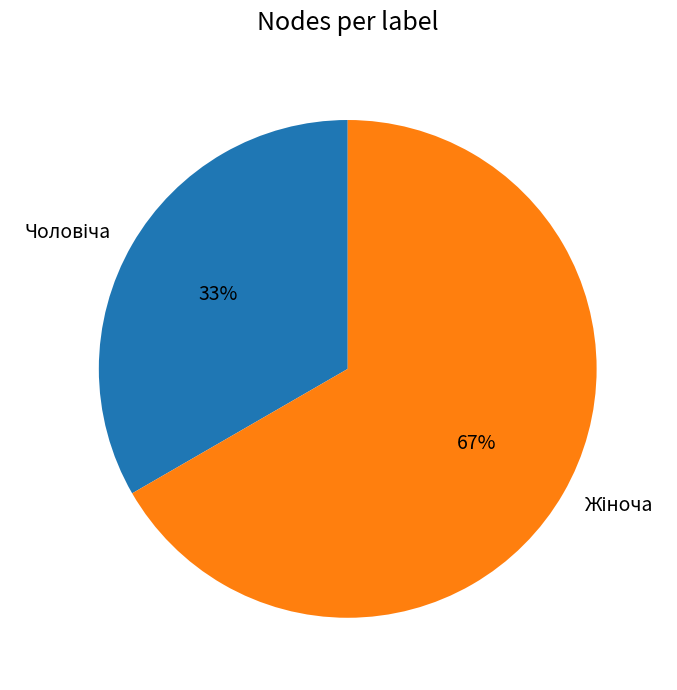

To the nearest percent, what is the average slice percentage?

50%